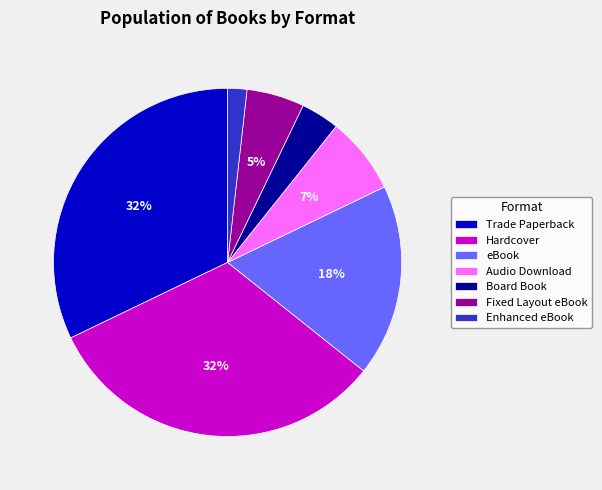

Approximately how many times larger is the value at Enhanced eBook compared to Board Book?

0.5